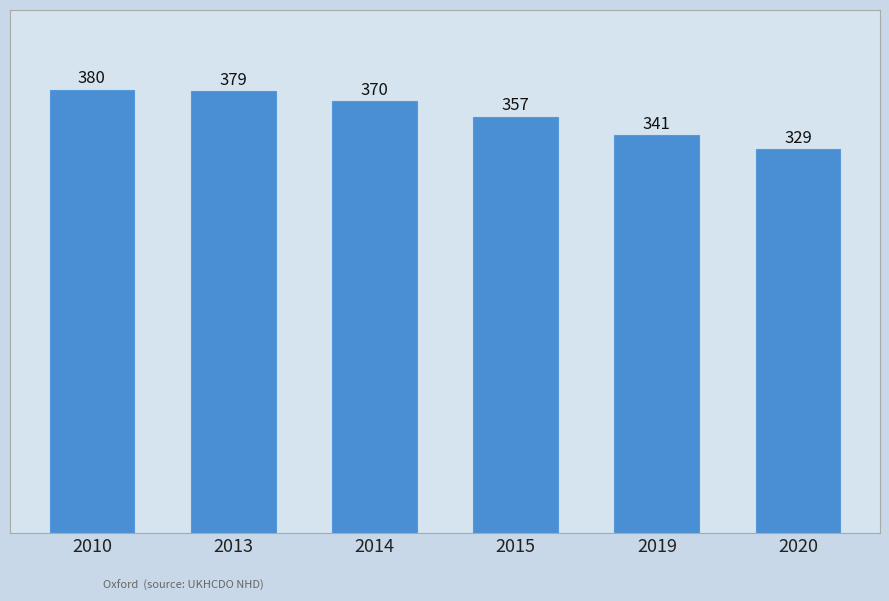

Which label corresponds to the smallest value in the chart?

2020